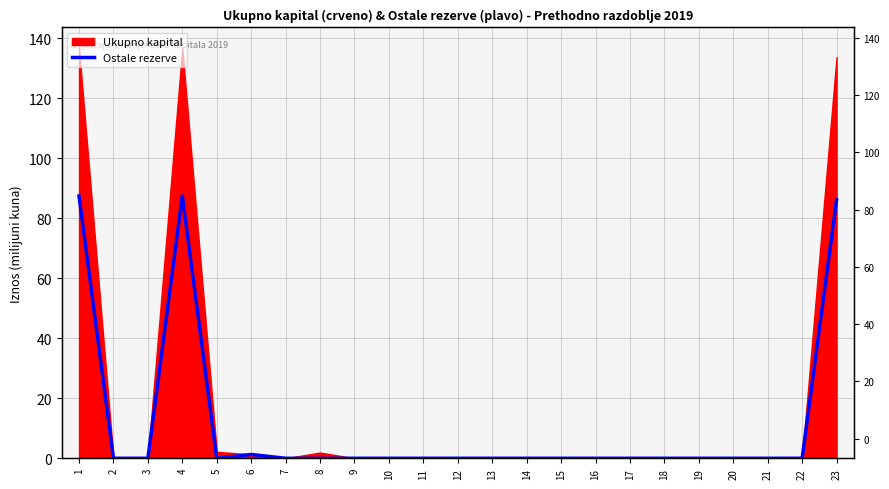

Which has a higher value, 19 or 17?

19